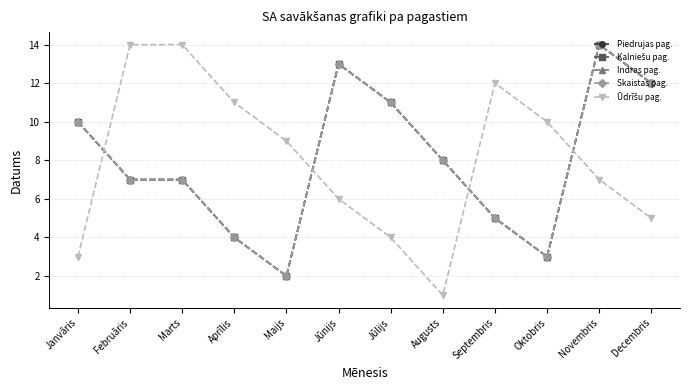

Is it true that Skaistas pag. equals 17 at Decembris?

False